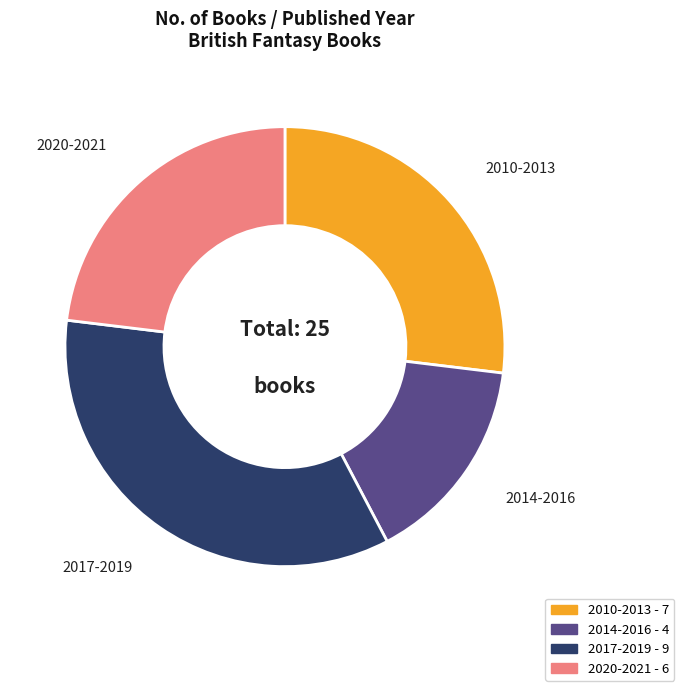

Is there any slice that represents more than half of the pie?

No